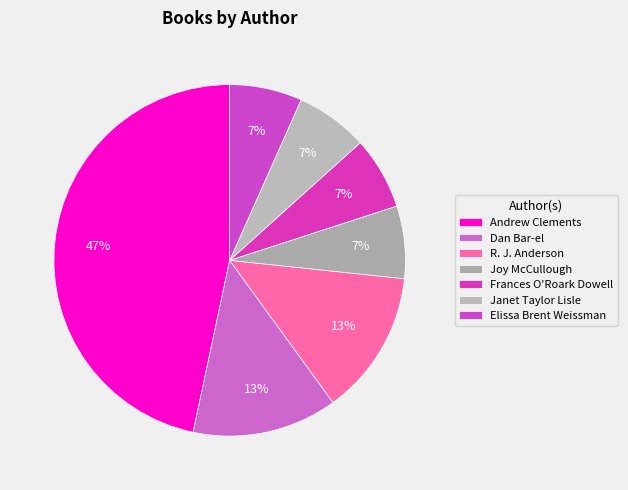

To the nearest percent, what is the difference between the largest and smallest slice percentages?

40%